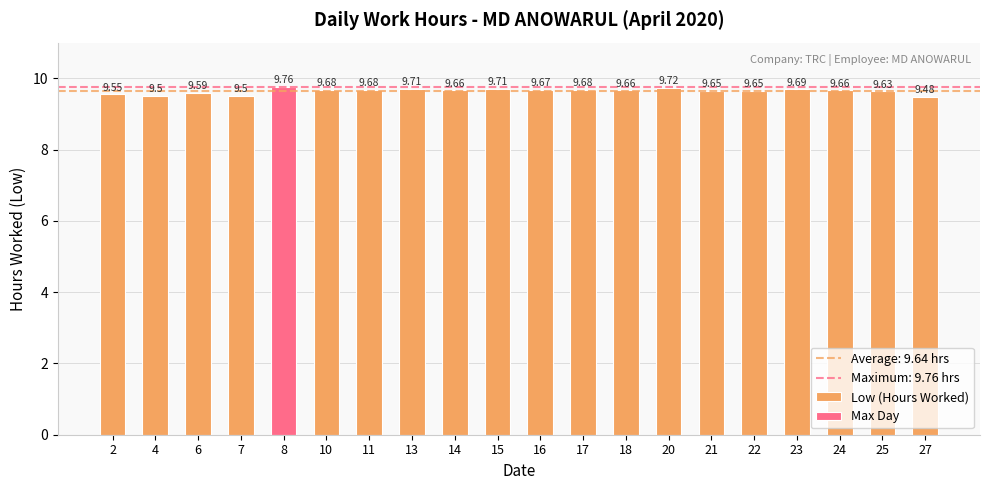

Does the chart contain any negative values?

No